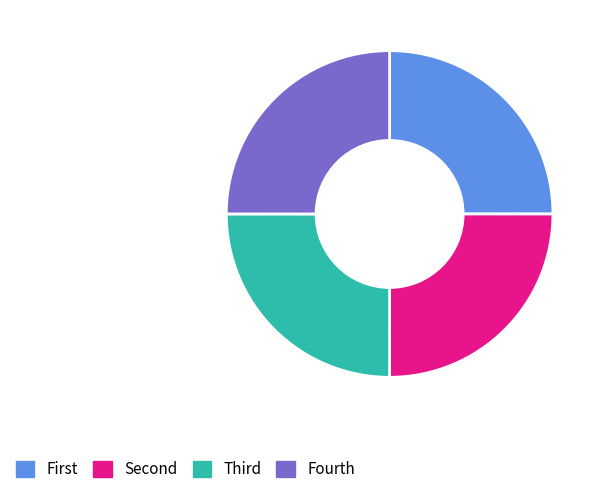

Is there any slice that represents more than half of the pie?

No